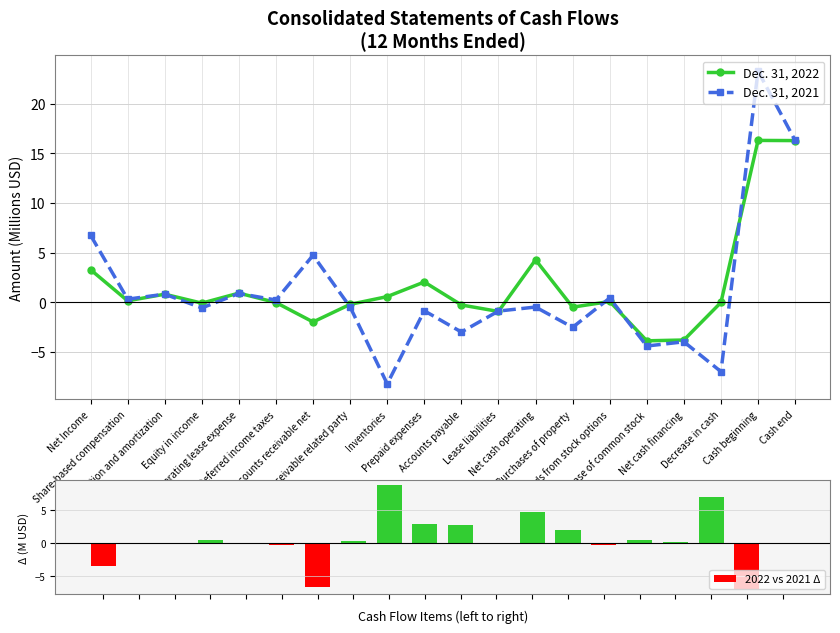

Does the chart contain stacked bars?

No